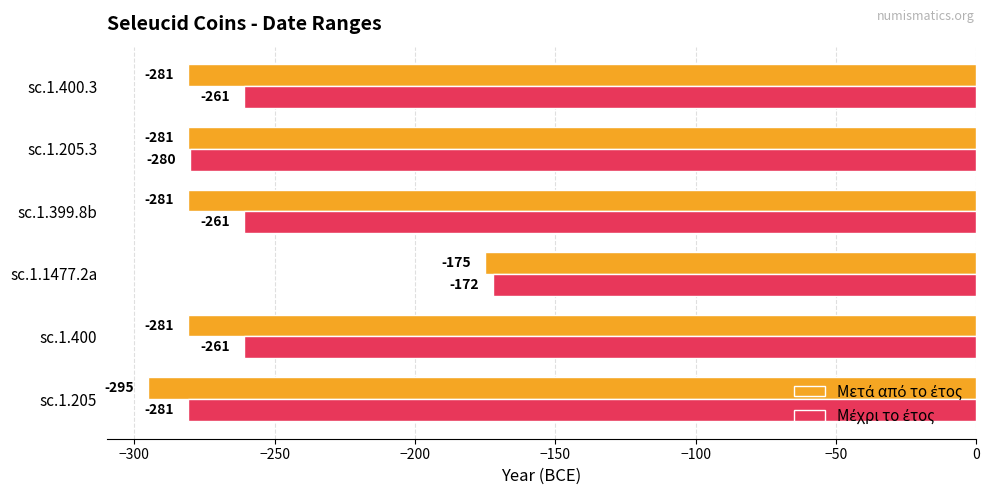

What is the total value across all series at sc.1.400.3?

-542